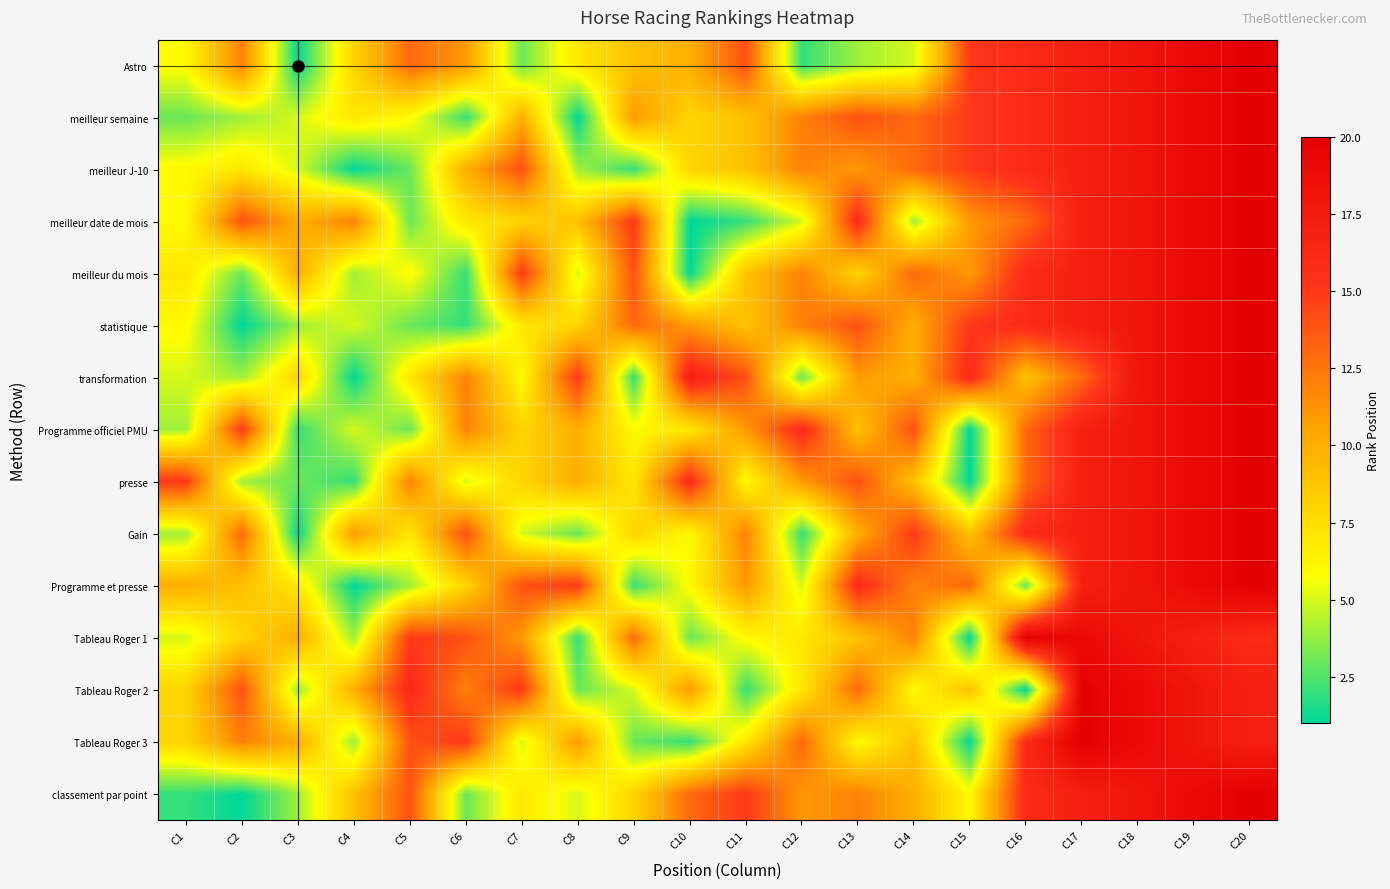

What is the spread (max minus min) of values at C19?

2